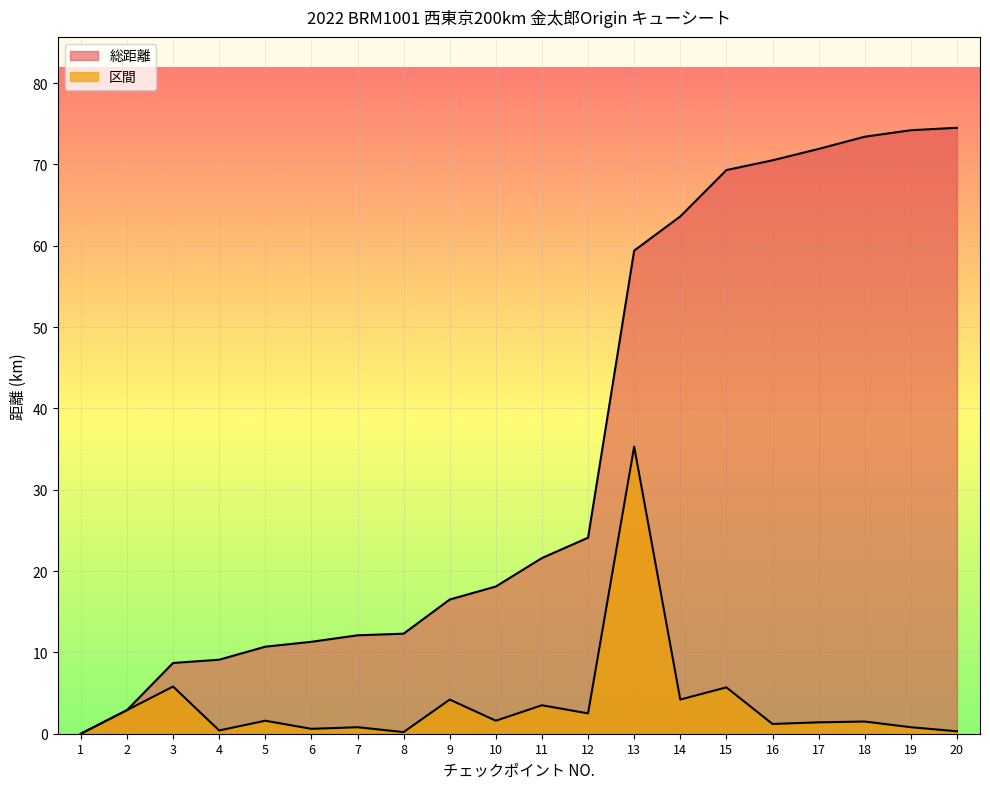

True or false: 区間 and 総距離 cross at least once.

False